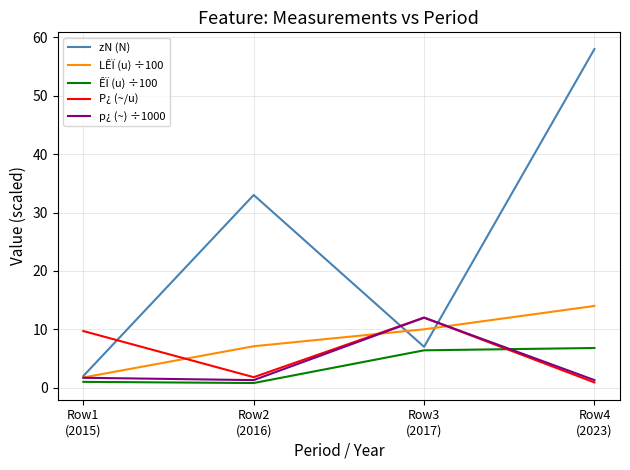

What is the sum of the p¿ (~) ÷1000 values at Row2
(2016) and Row3
(2017)?

13.3